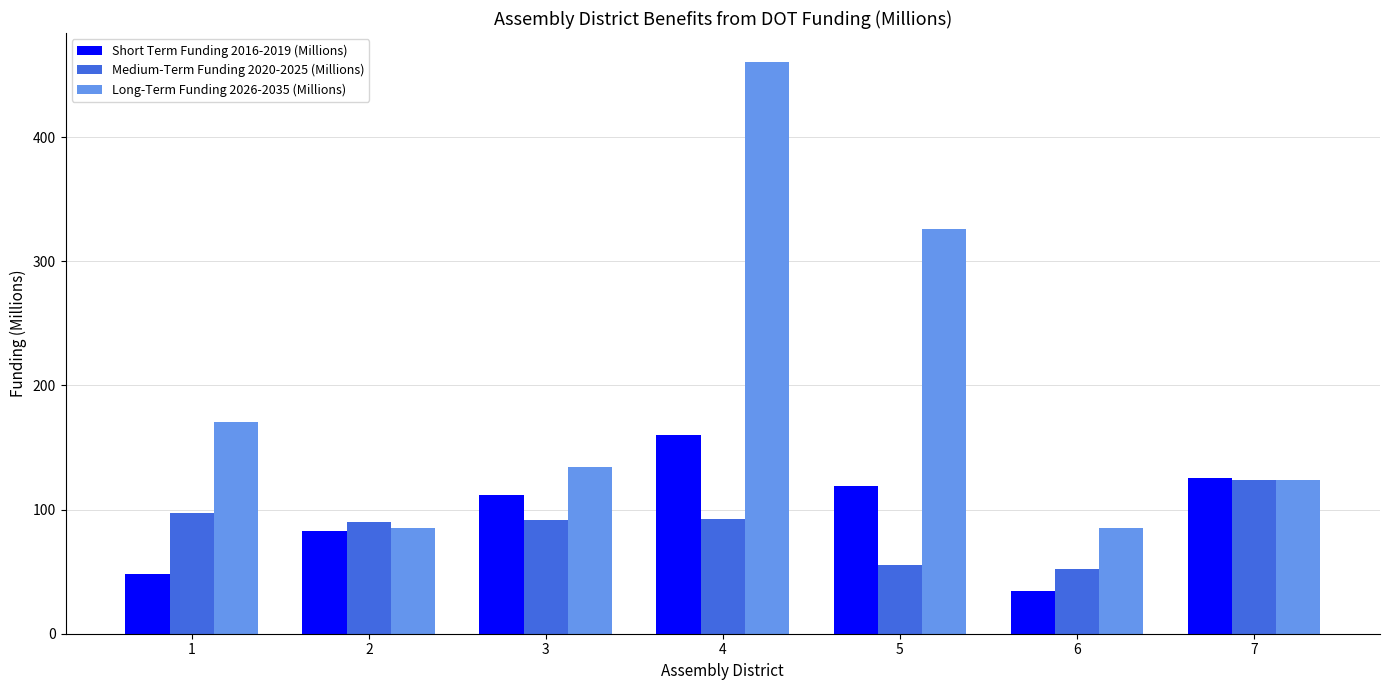

What is the difference between the second highest and second lowest values in the Medium-Term Funding 2020-2025 (Millions) series?

41.3